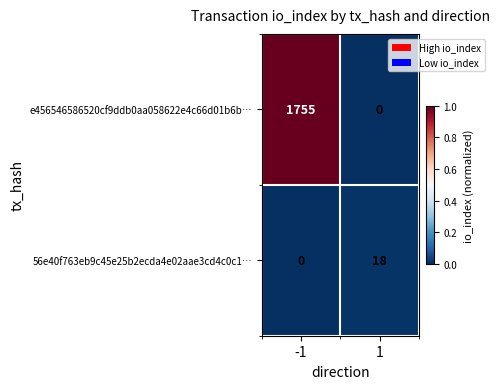

Reading right to left, list all the values displayed in this chart.

e456546586520cf9ddb0aa058622e4c66d01b6b…: 0	1755
56e40f763eb9c45e25b2ecda4e02aae3cd4c0c1…: 18	0